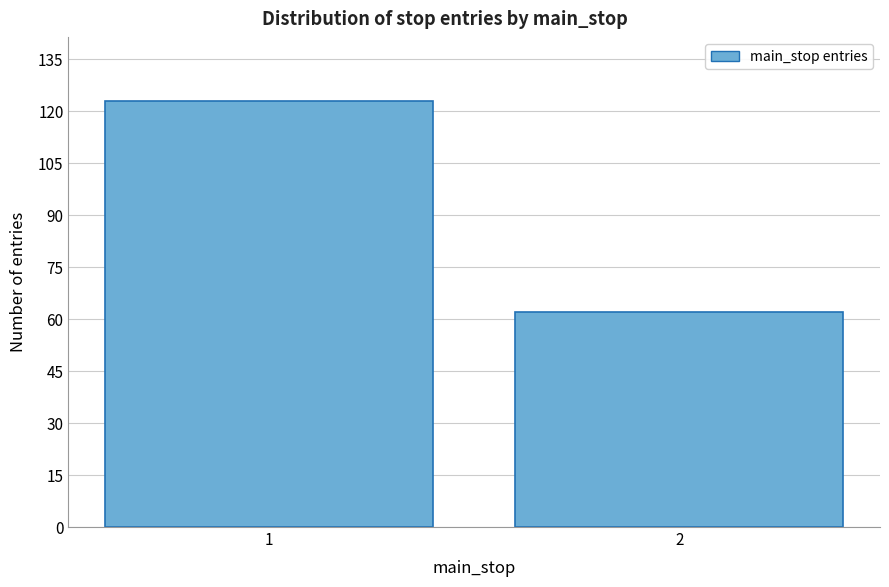

Reading left to right, extract all data points from this chart.

1=123	2=62